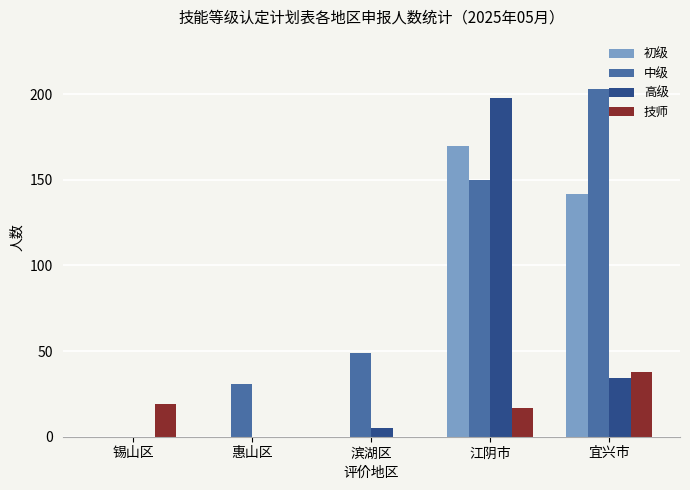

What is the approximate value of 初级 at 宜兴市?

142